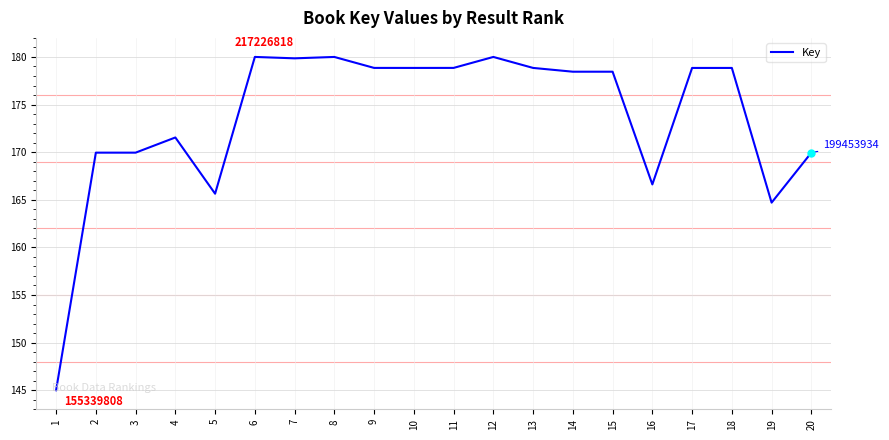

How many values are below 178?

8